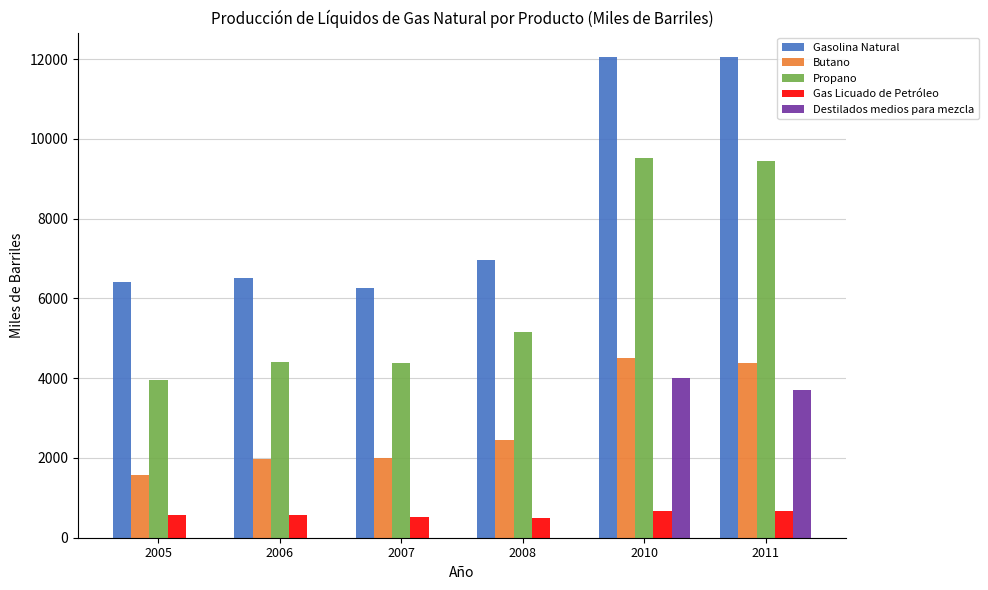

What is the sum of all Destilados medios para mezcla values?

7691.5